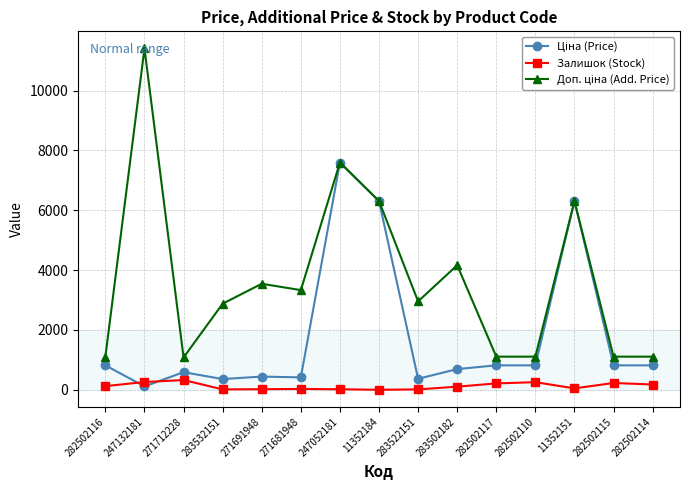

What is the spread (max minus min) of values at 271712228?

753.7